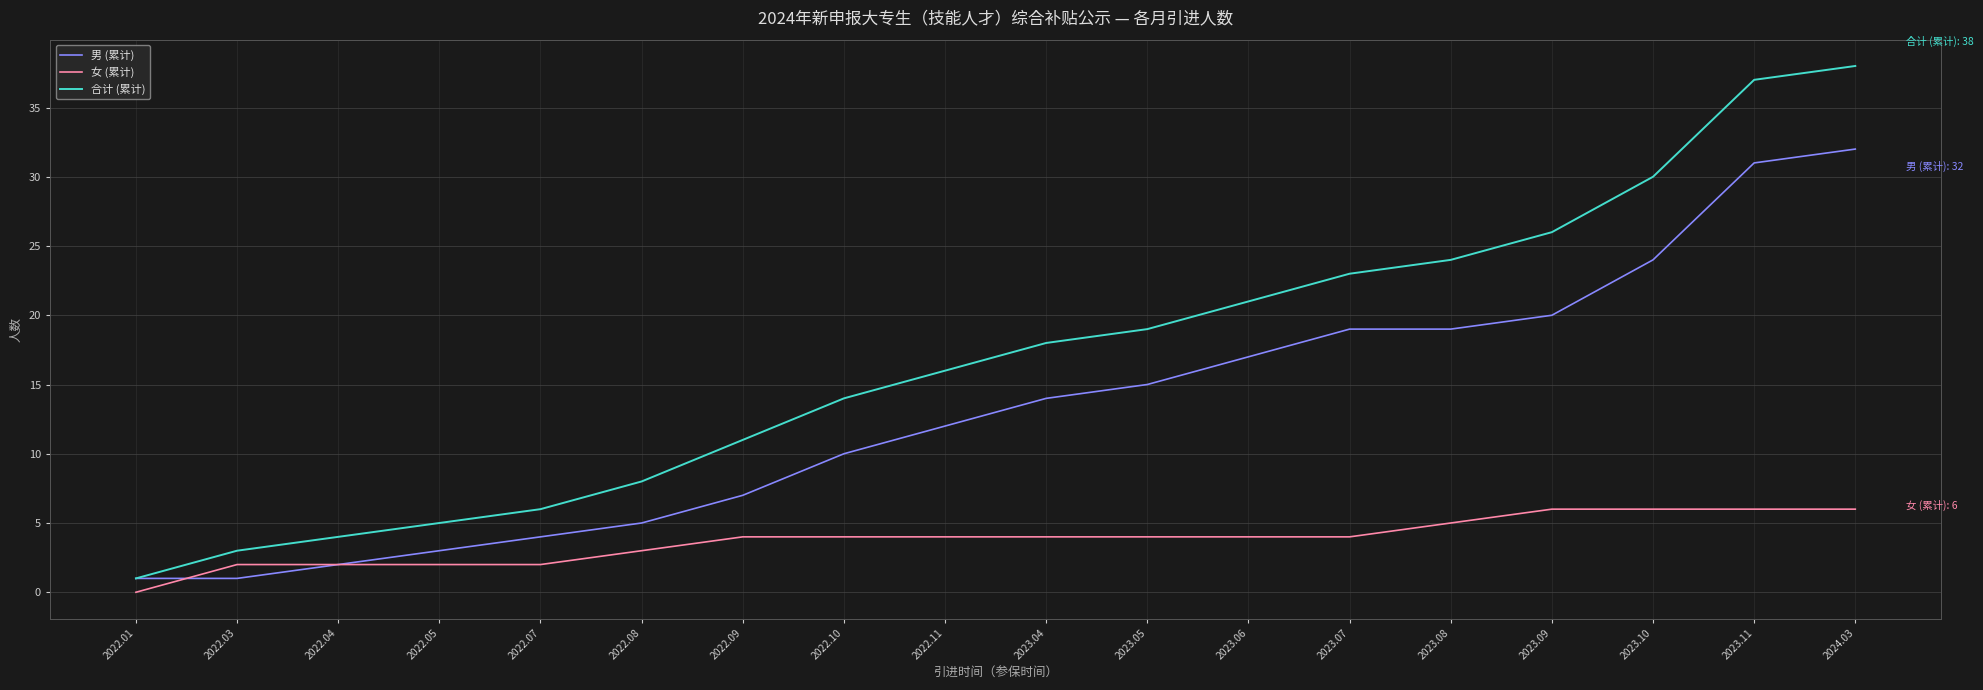

True or false: 合计 (累计) and 女 (累计) cross at least once.

False